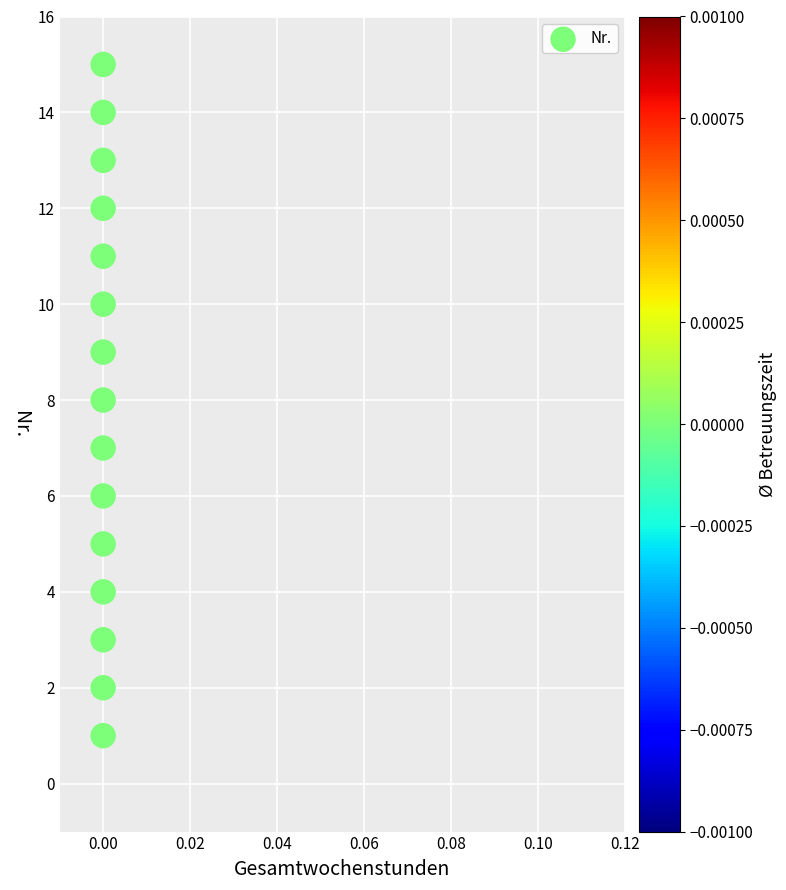

What is the range of Y values (max minus min)?

14